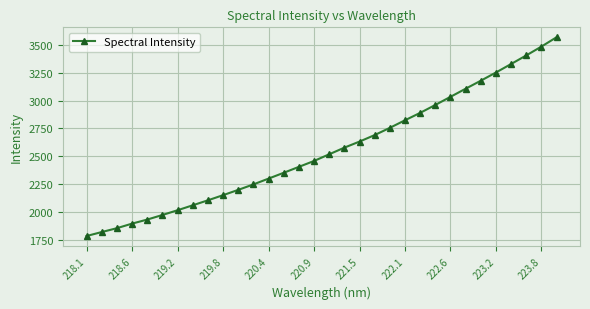

What is the value of the 16th point from the left?

2458.7